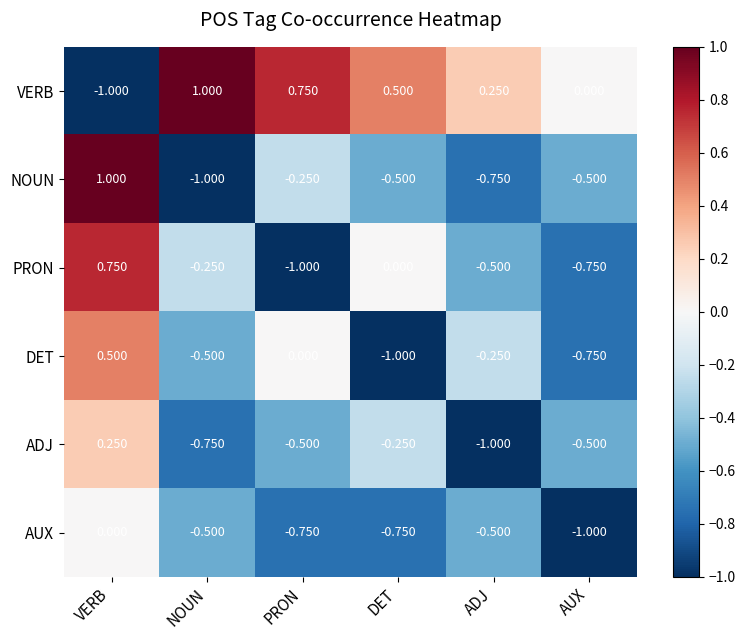

Which category has the lowest value in the ADJ series?

ADJ